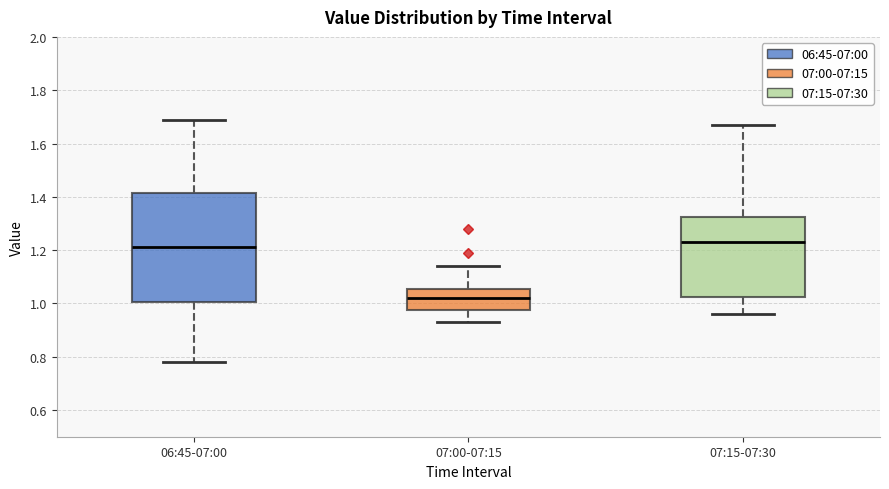

Which box's median line is the lowest?

07:00-07:15